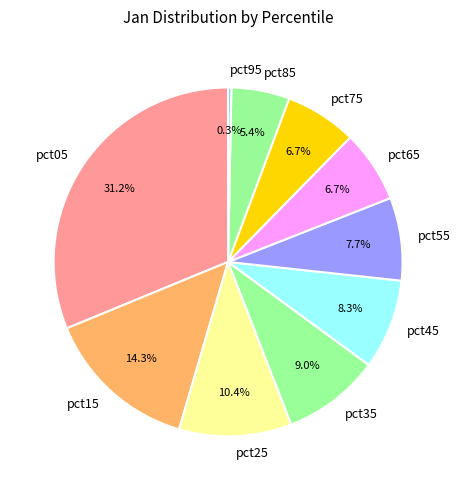

What is the largest slice in the pie chart?

pct05